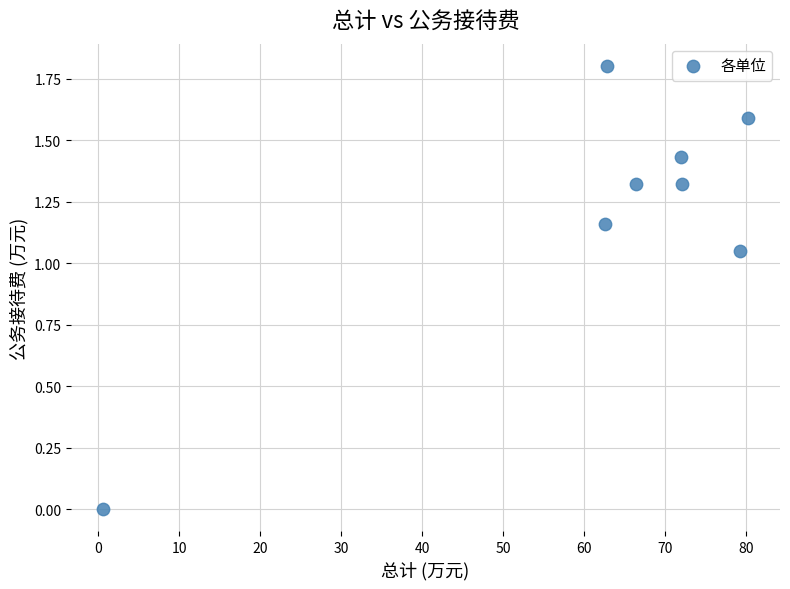

What is the range of Y values (max minus min)?

1.8